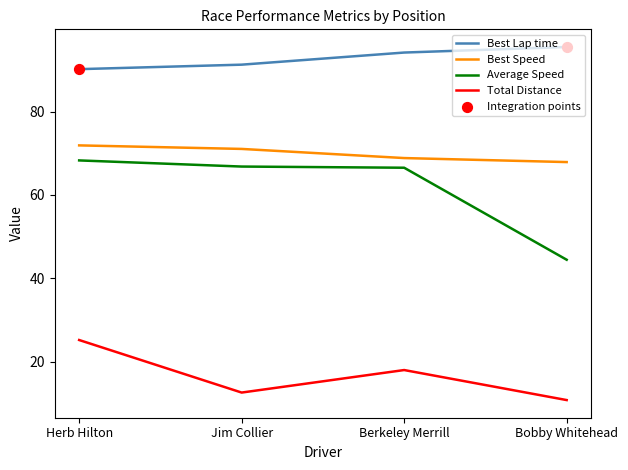

Is the value of Best Speed at Berkeley Merrill greater than the value of Total Distance at Berkeley Merrill?

Yes